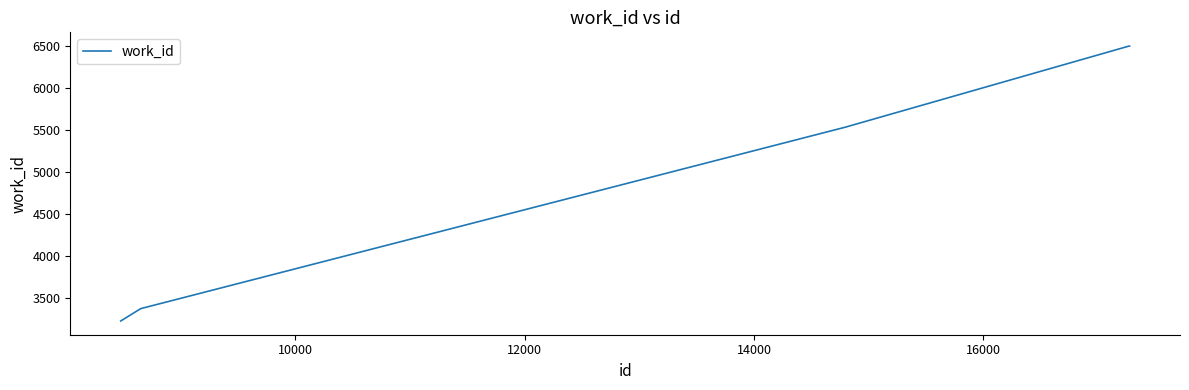

What is the smallest value displayed?

3228